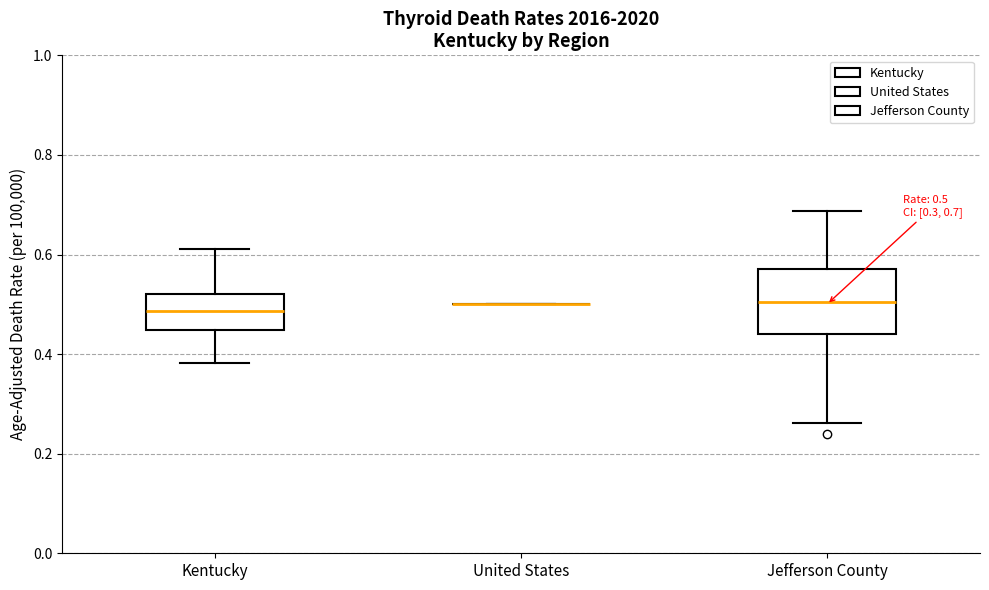

Which box is the tallest, from its lower edge to its upper edge?

Jefferson County